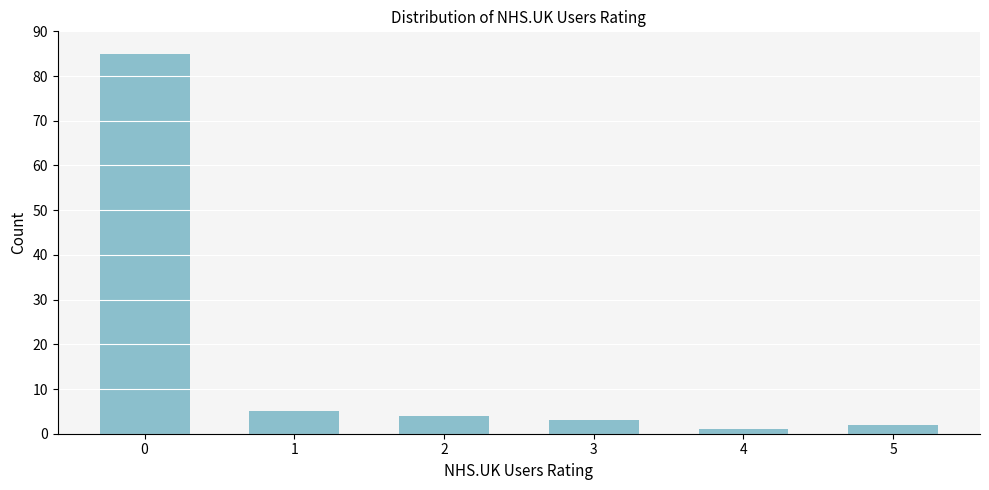

Reading right to left, extract all data points from this chart.

2	1	3	4	5	85